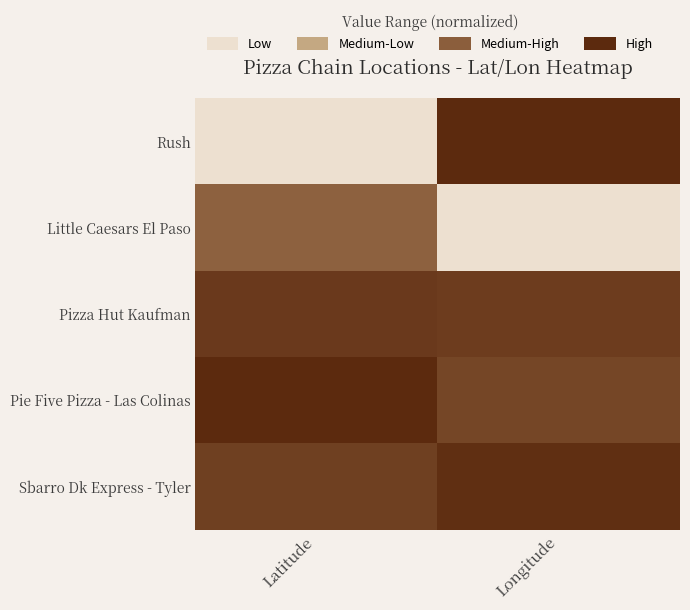

Which label corresponds to the largest value in the chart?

Longitude